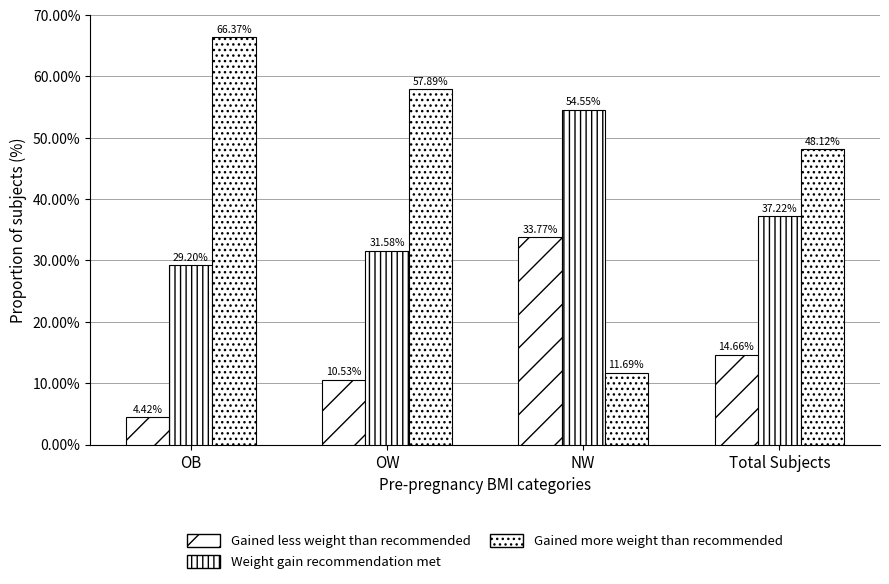

True or false: Weight gain recommendation met has a value of 49.9 at OB.

False